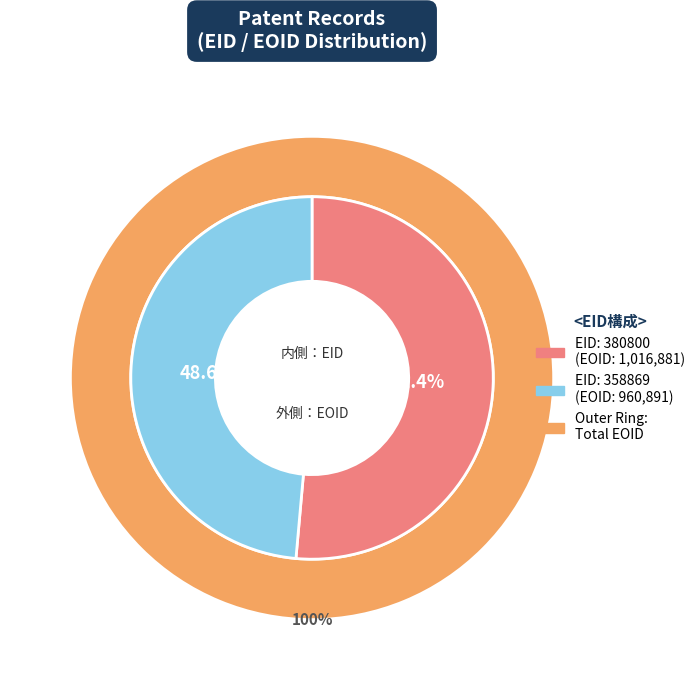

Is it true that 380800 is 51% of the pie?

True